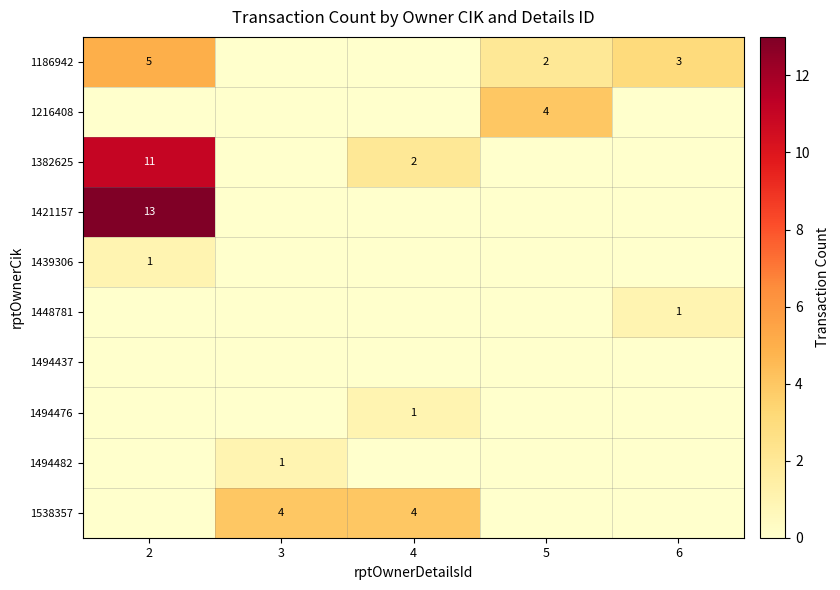

Is it true that 1494476 equals 0 at 4?

False